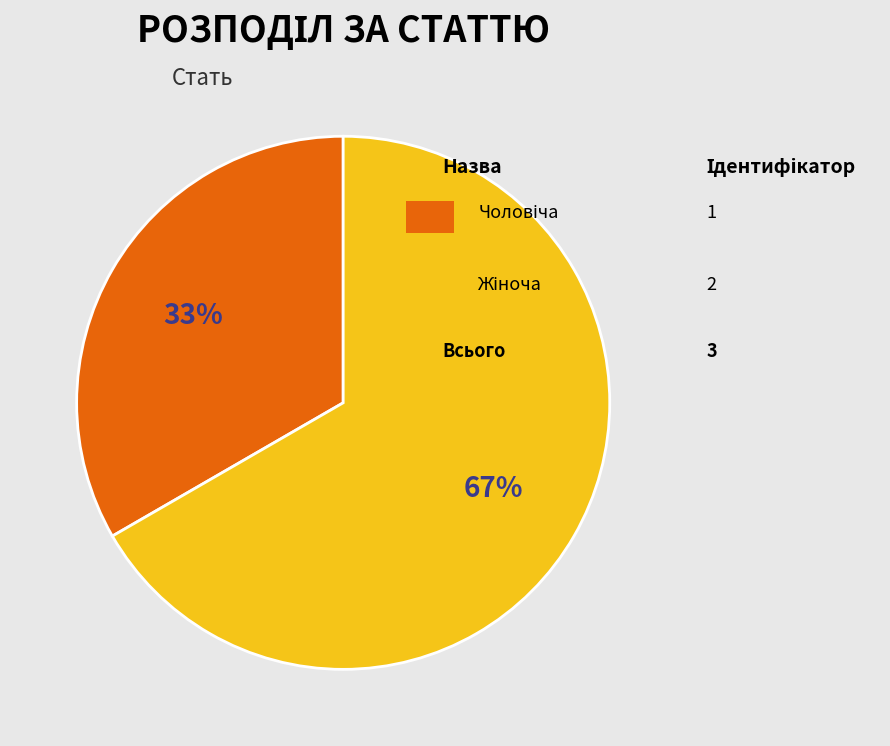

Is there any slice that represents more than half of the pie?

Yes